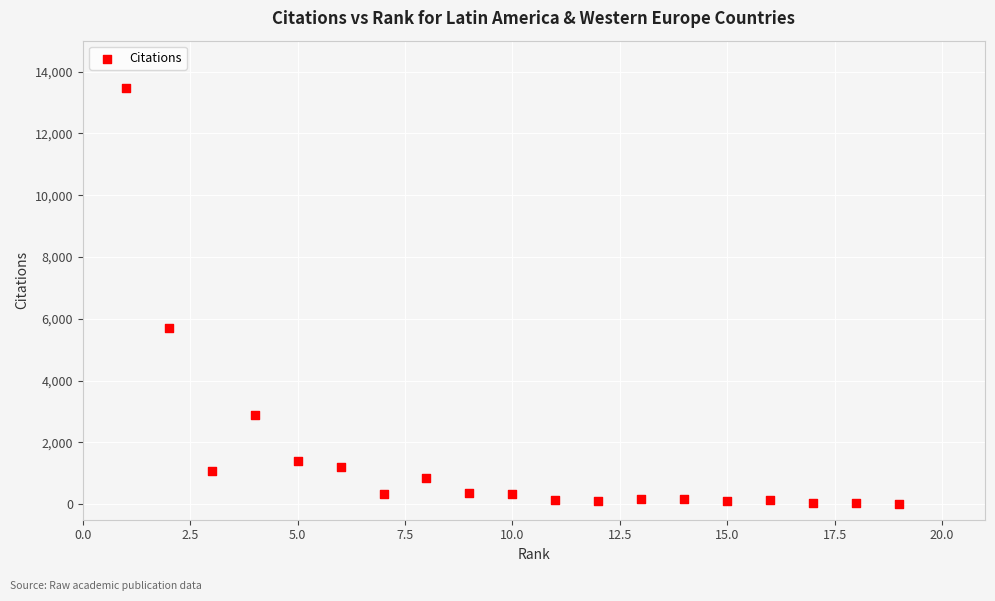

What is the range of Y values (max minus min)?

13439